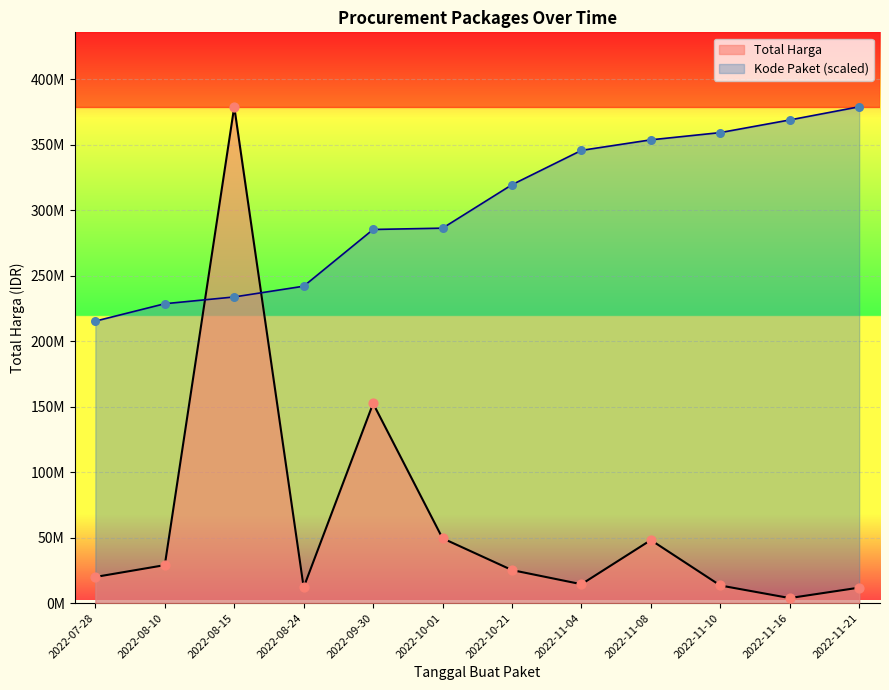

Which series has the largest total across all categories?

Kode Paket (scaled)